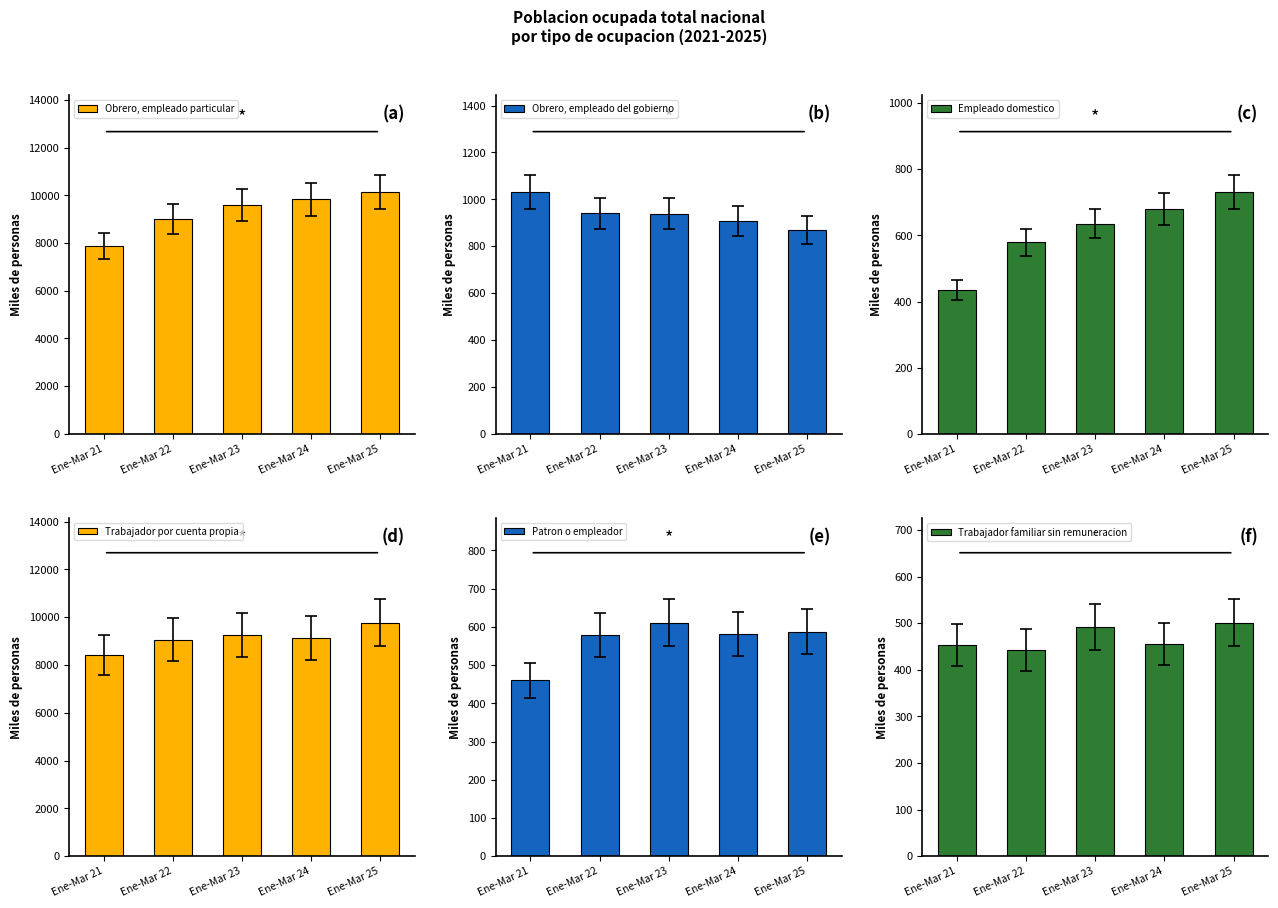

At which label does Obrero, empleado particular reach its minimum?

Ene-Mar 21